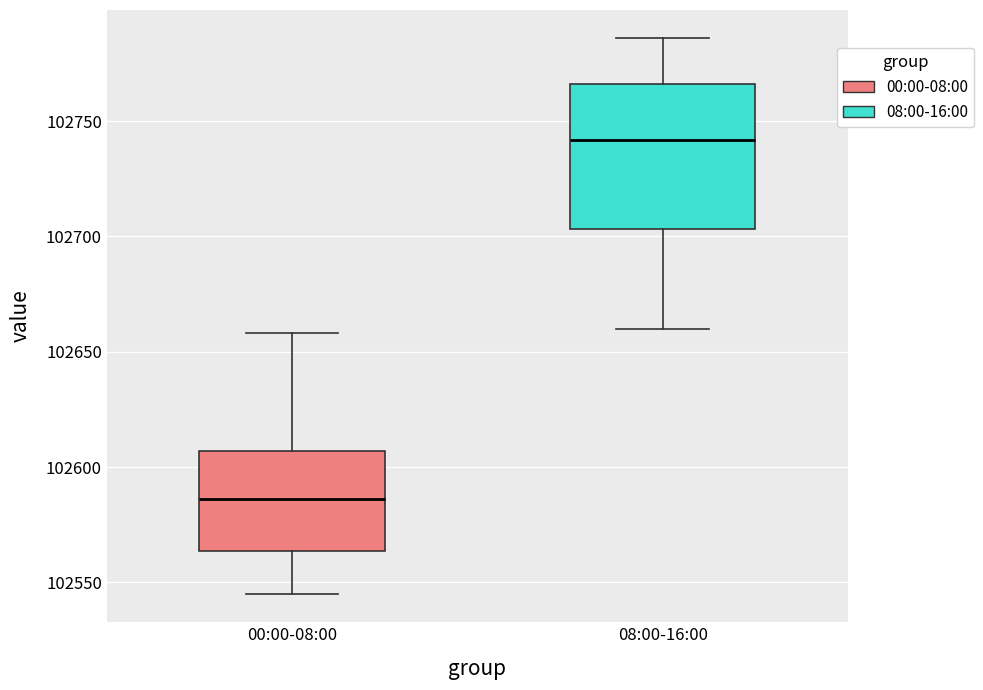

Which box has the highest median line?

08:00-16:00